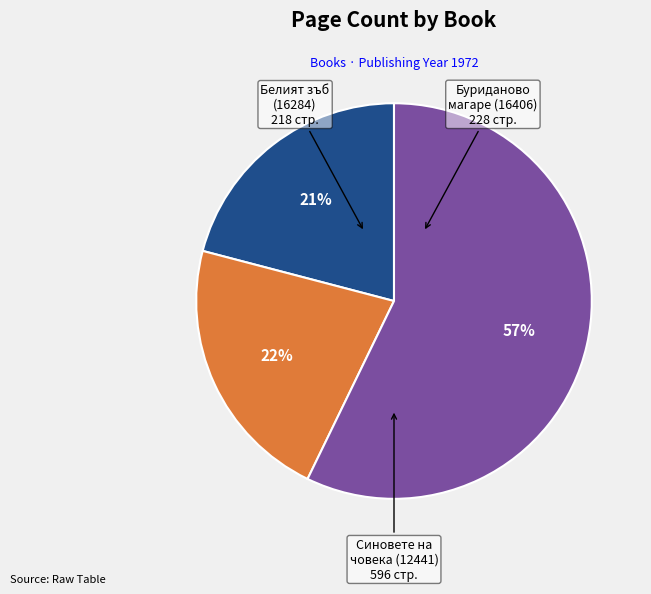

How many slices are in this pie chart?

3